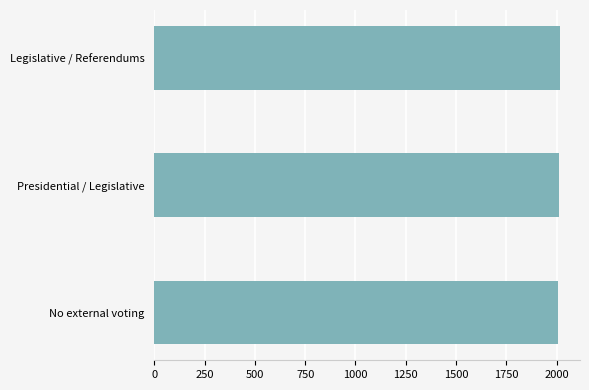

Approximately how many times larger is the value at Presidential / Legislative compared to Legislative / Referendums?

1.0